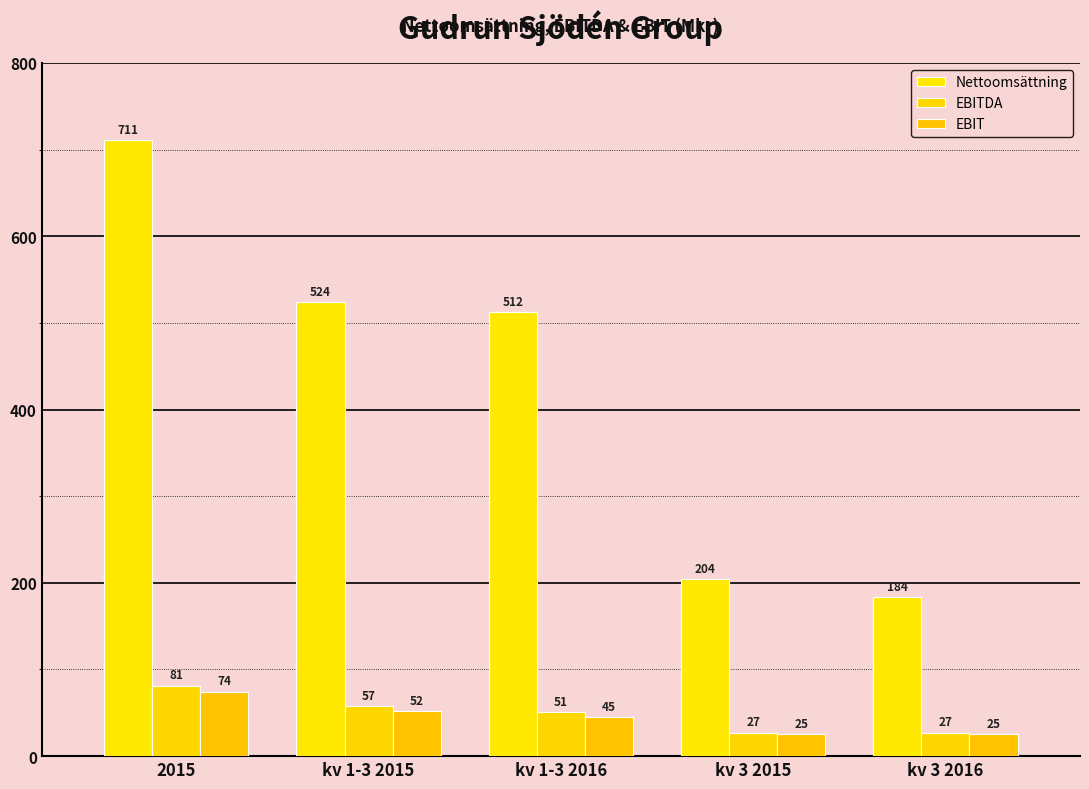

What is the average value of the EBIT series?

44.4